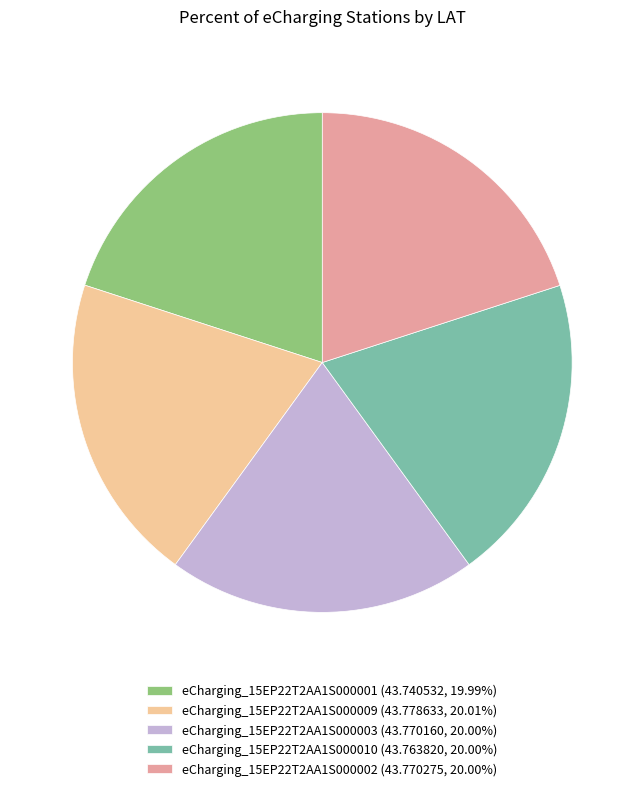

Is there a majority slice in this chart?

No